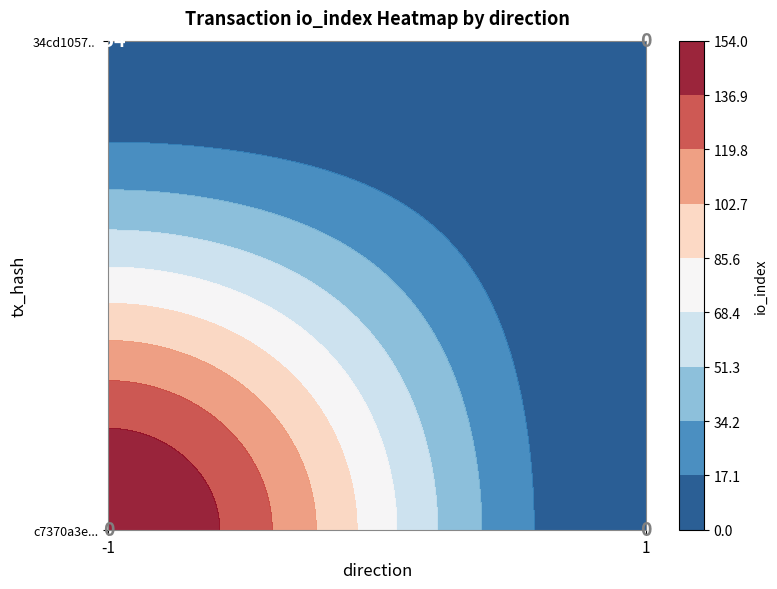

Rank the series by their average value, from highest to lowest.

c7370a3e2ed44c1aeeb1d9ddf4e9696bce0b88e, 34cd10571d5f4597c7312992508f9b7269bfaf4